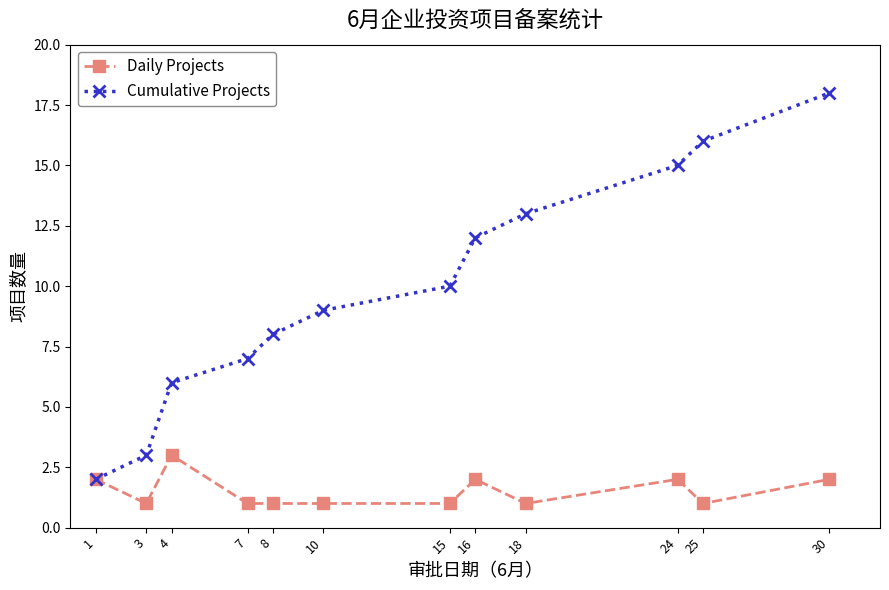

What is the total value across all series at 24?

17